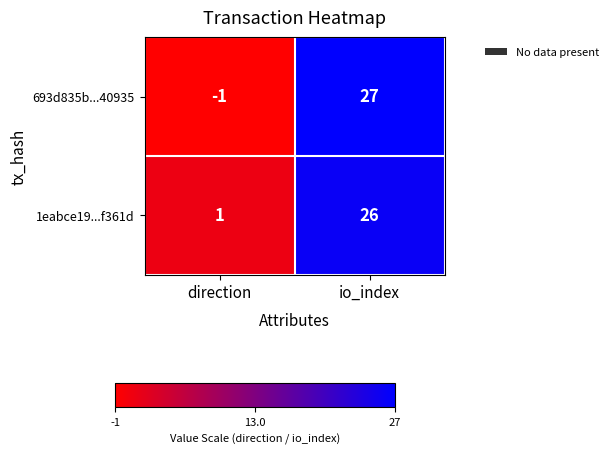

True or false: 1eabce19...f361d has a value of 26 at io_index.

True